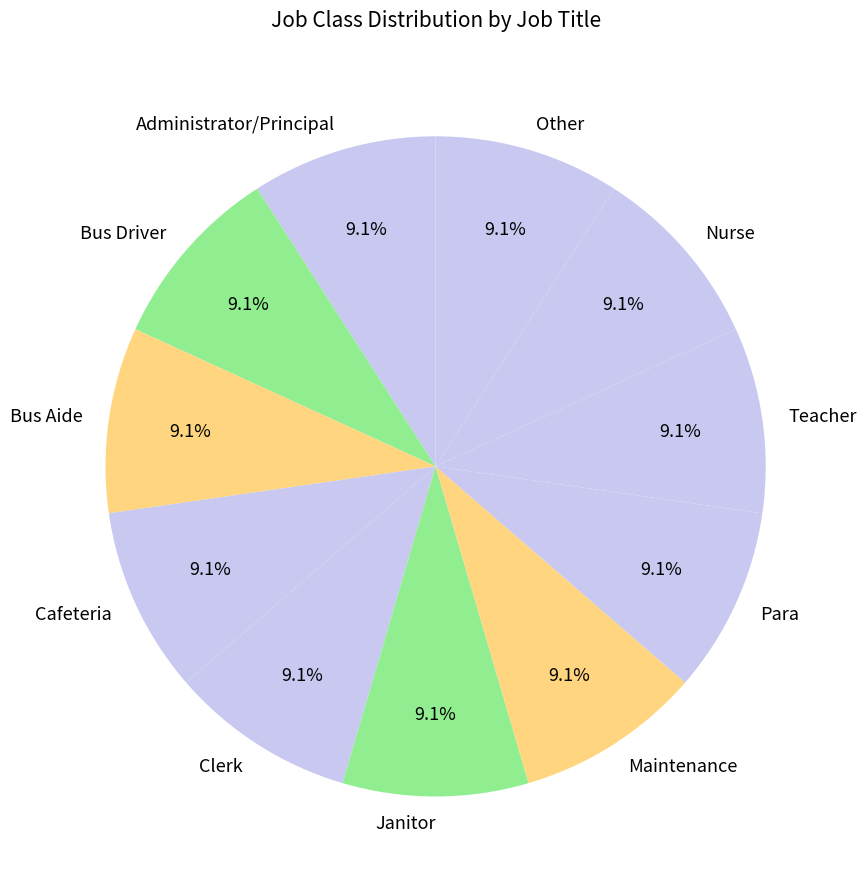

Is there a majority slice in this chart?

No